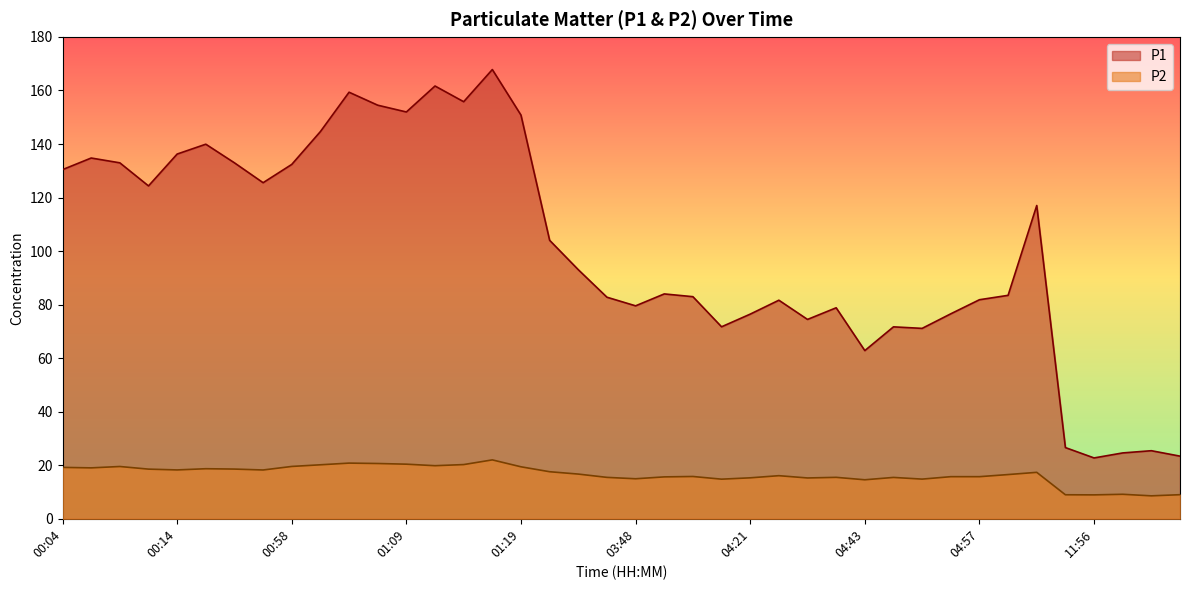

What is the approximate value of P2 at 03:37?

15.5